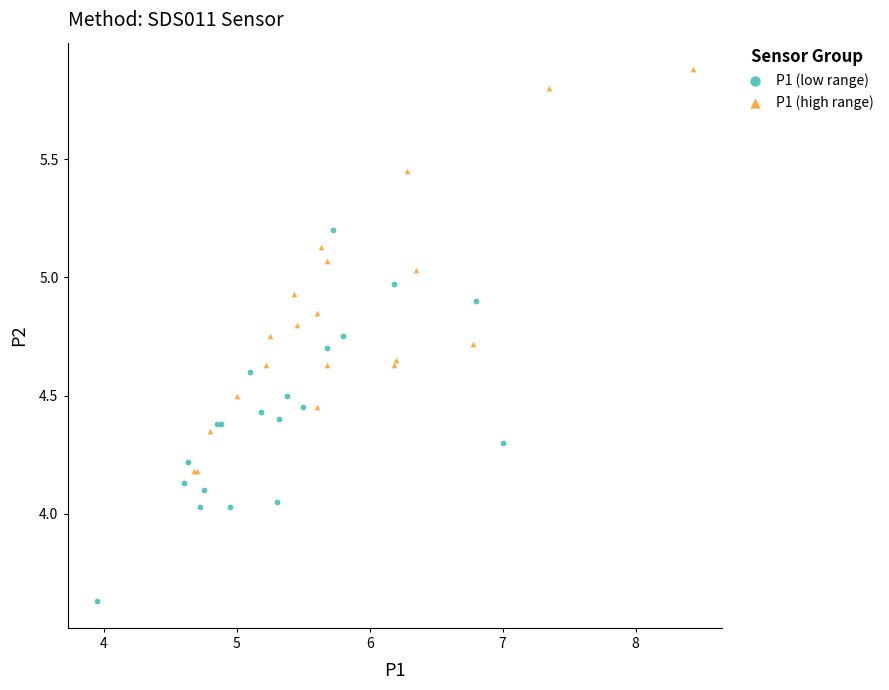

Which series contains the highest Y value?

P1 (high range)